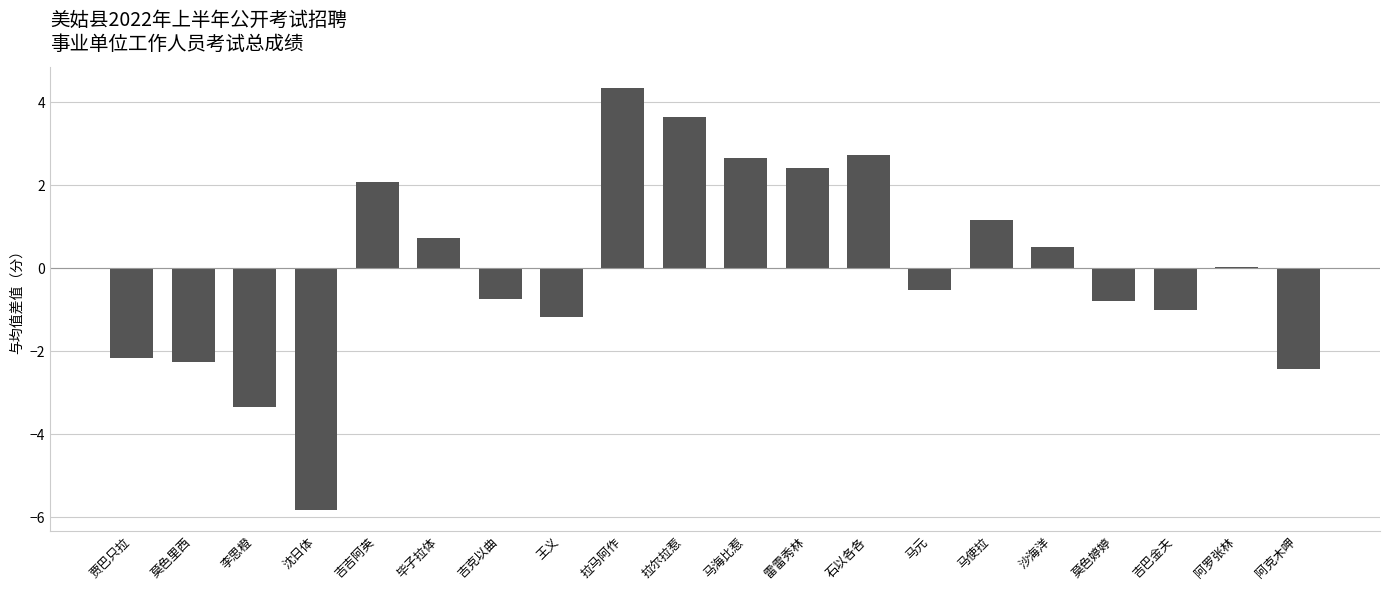

The chart shows a value of 3.6 at 拉尔拉惹. True or false?

True